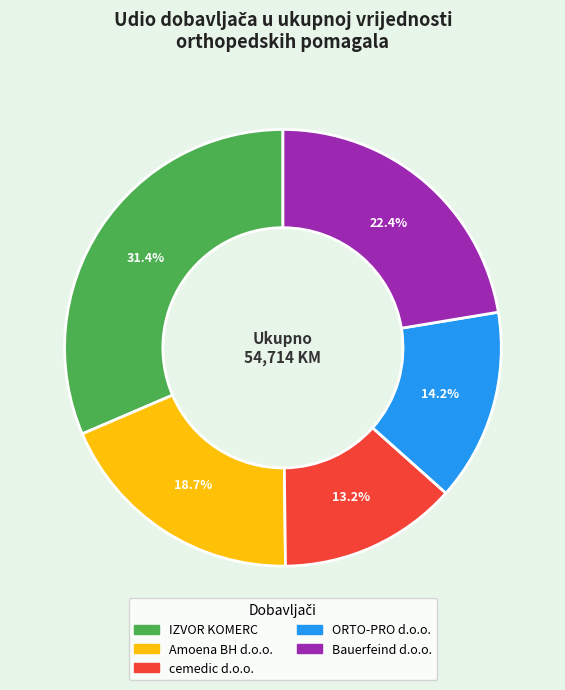

Is there any slice that represents more than half of the pie?

No